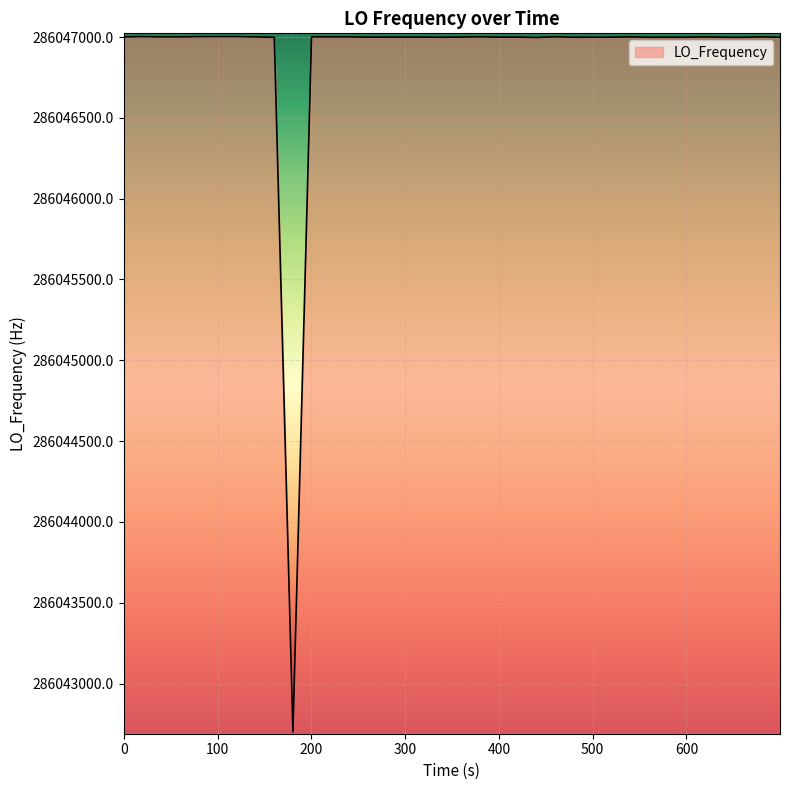

What is the minimum value shown in the chart?

286042699.5